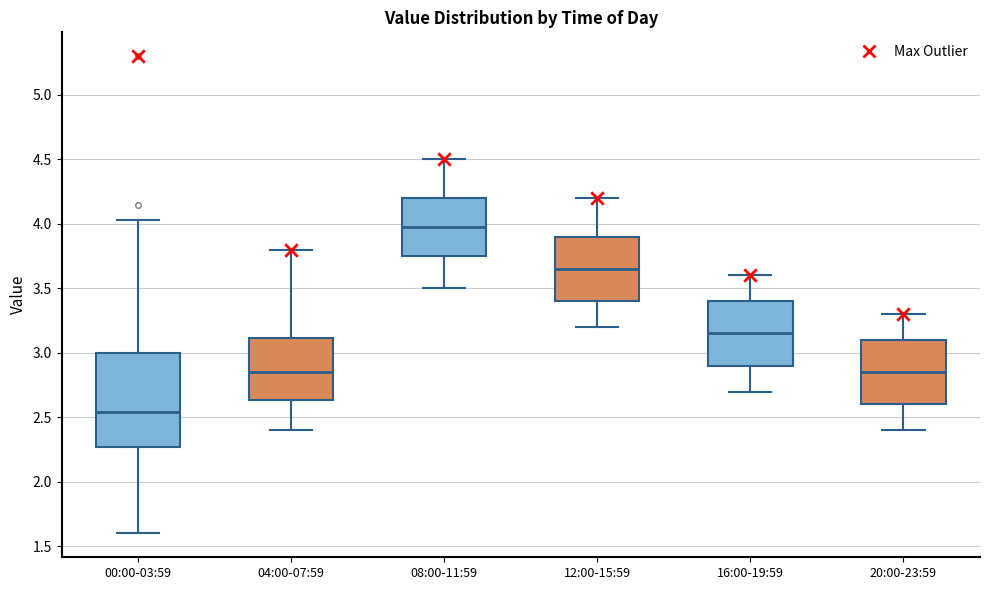

Comparing the boxes themselves (not the whiskers), which one is the tallest?

00:00-03:59